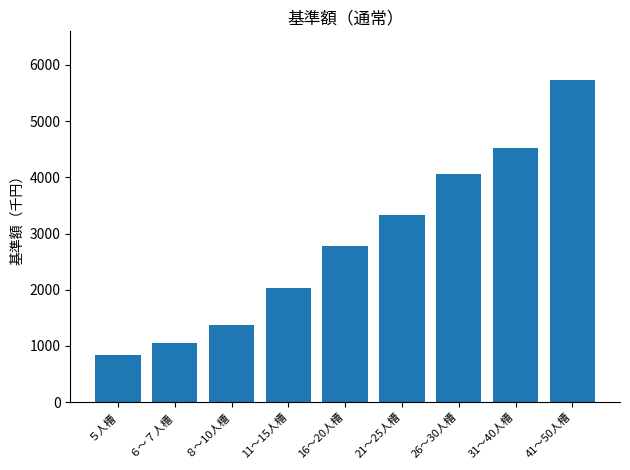

Rank the categories by value from lowest to highest.

５人槽, ６～７人槽, ８～10人槽, 11～15人槽, 16～20人槽, 21～25人槽, 26～30人槽, 31～40人槽, 41～50人槽